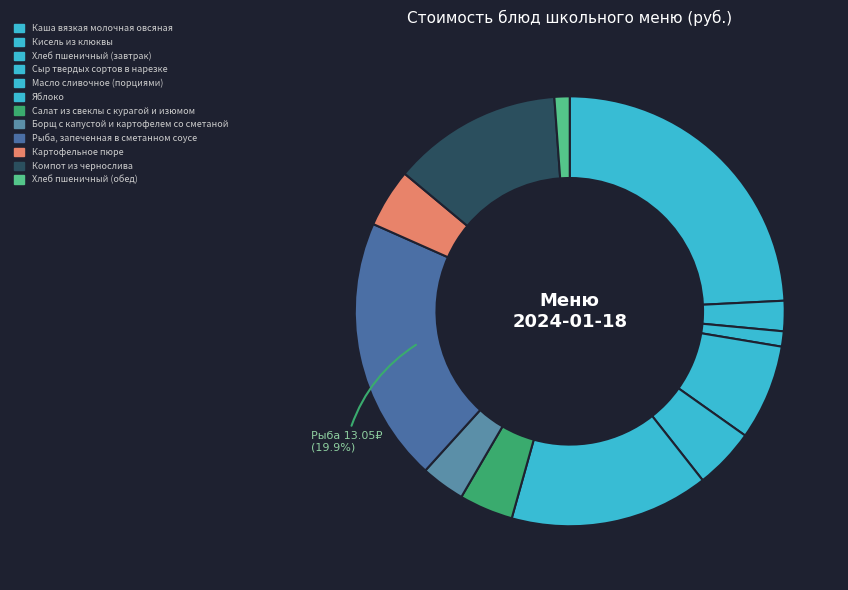

Does any single category account for the majority?

No